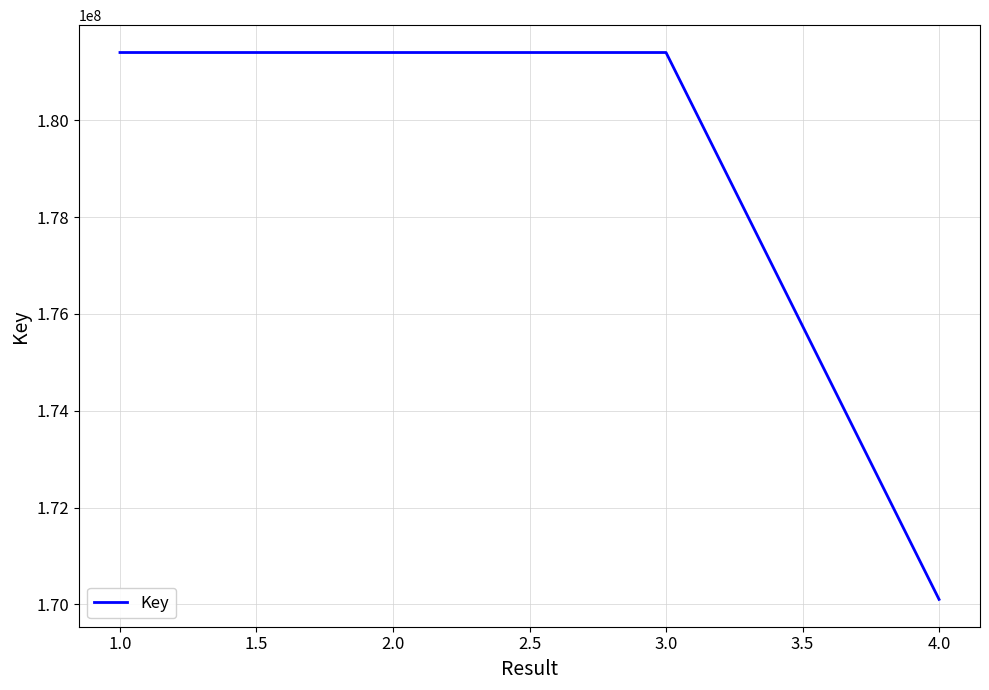

Read the value at 1.0, to the nearest 10.

181400950